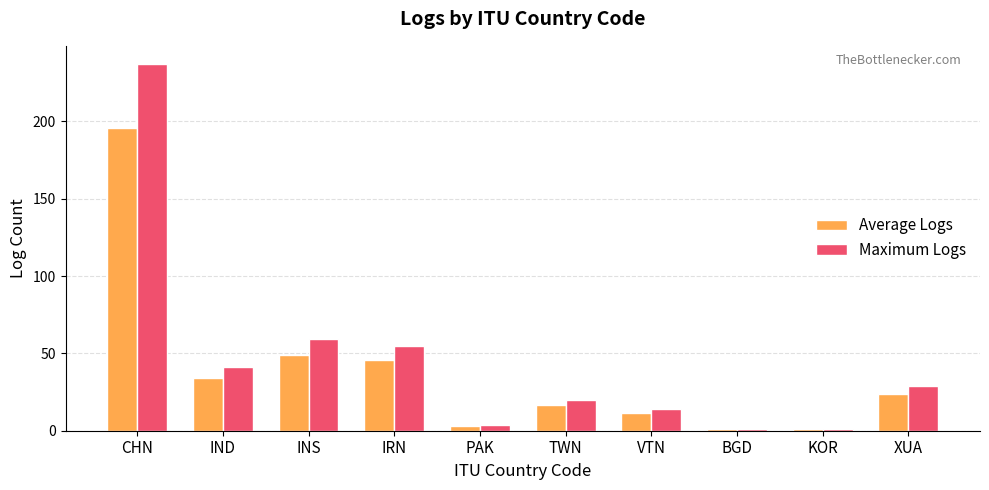

Are the bars grouped side by side (vs. stacked)?

Yes